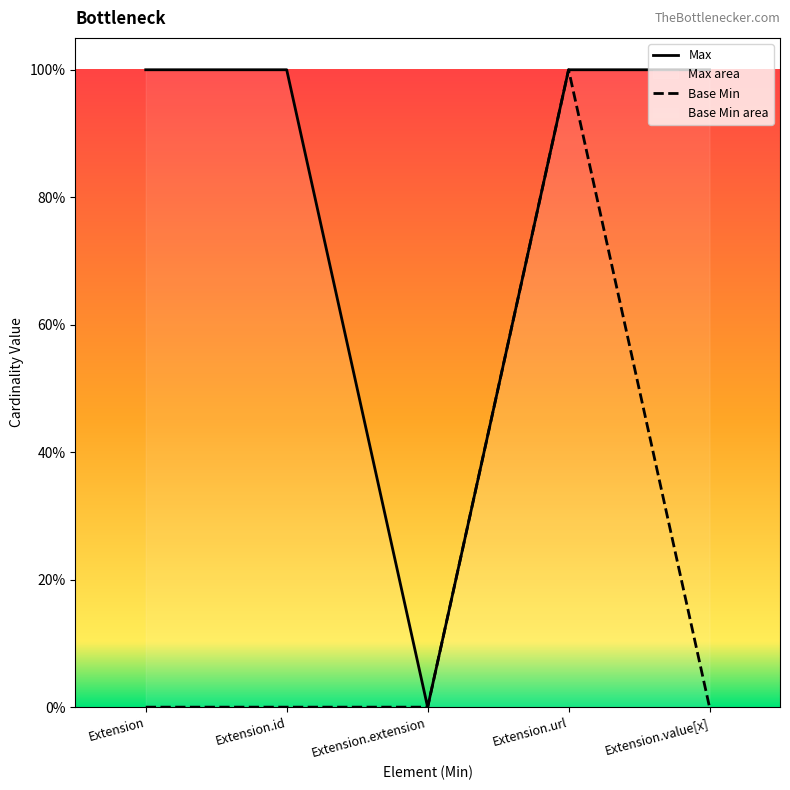

True or false: Max has a value of 0 at Extension.extension.

True